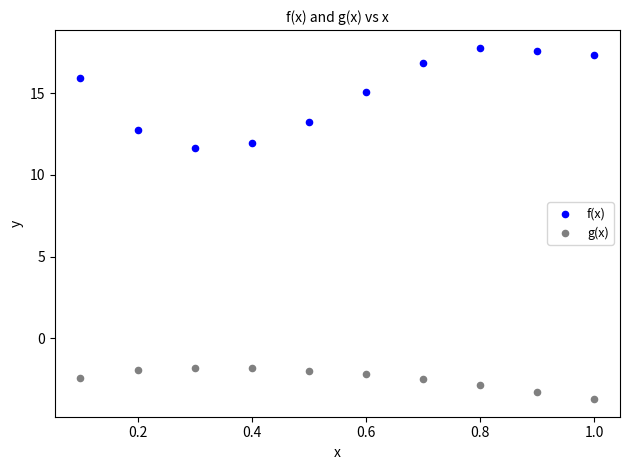

Across all series, what Y value is closest to 7?

11.6